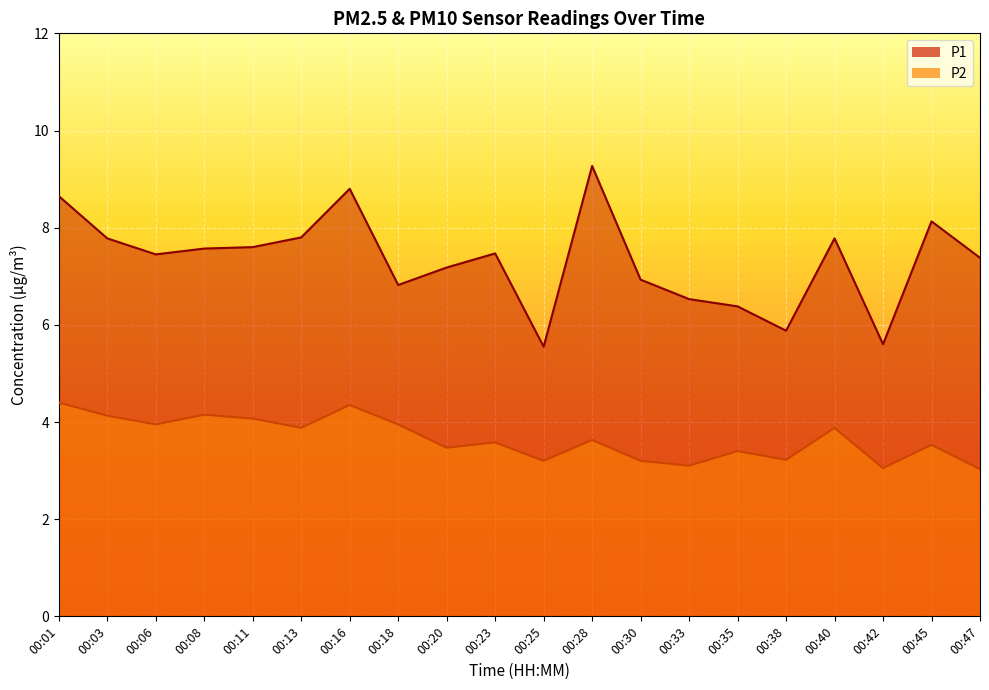

Reading left to right, extract all data points from this chart.

P1: 00:01=8.7	00:03=7.8	00:06=7.5	00:08=7.6	00:11=7.6	00:13=7.8	00:16=8.8	00:18=6.8	00:20=7.2	00:23=7.5	00:25=5.5	00:28=9.3	00:30=6.9	00:33=6.5	00:35=6.4	00:38=5.9	00:40=7.8	00:42=5.6	00:45=8.1	00:47=7.4
P2: 00:01=4.4	00:03=4.1	00:06=4.0	00:08=4.2	00:11=4.1	00:13=3.9	00:16=4.3	00:18=4.0	00:20=3.5	00:23=3.6	00:25=3.2	00:28=3.6	00:30=3.2	00:33=3.1	00:35=3.4	00:38=3.2	00:40=3.9	00:42=3.0	00:45=3.5	00:47=3.0